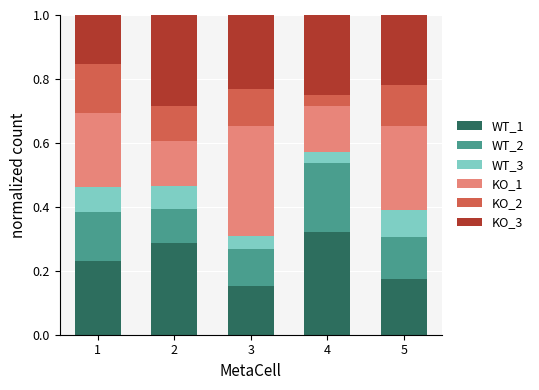

How many bars are there in total?

5